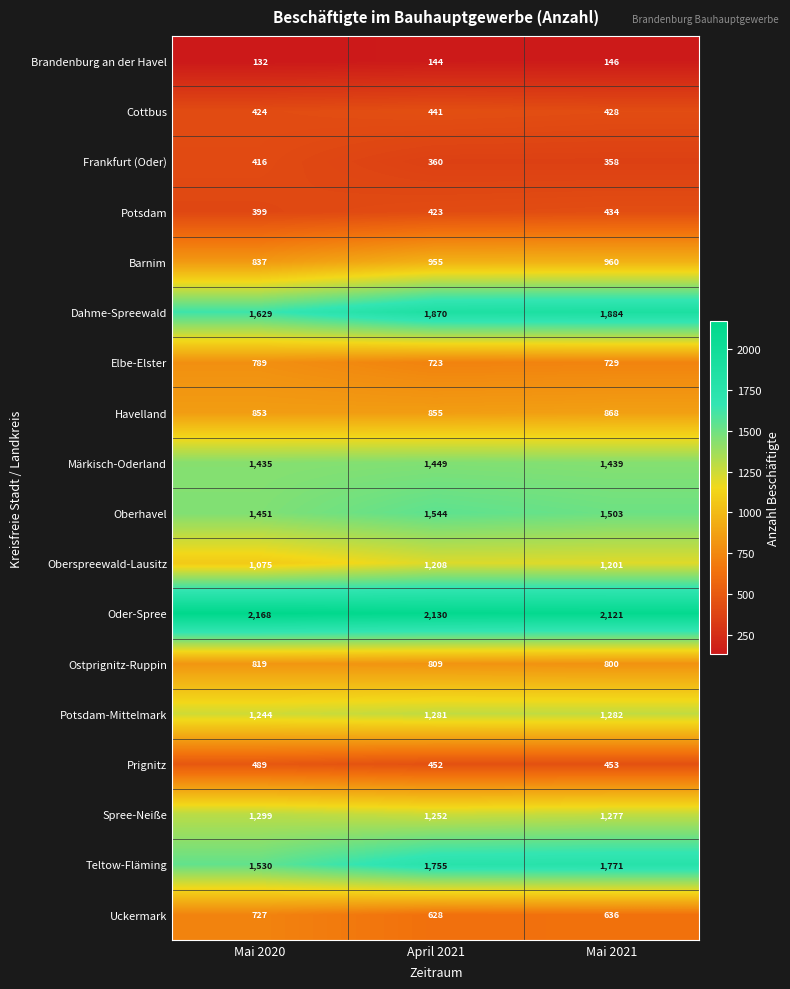

The value of Märkisch-Oderland at Mai 2020 is 1899. True or false?

False